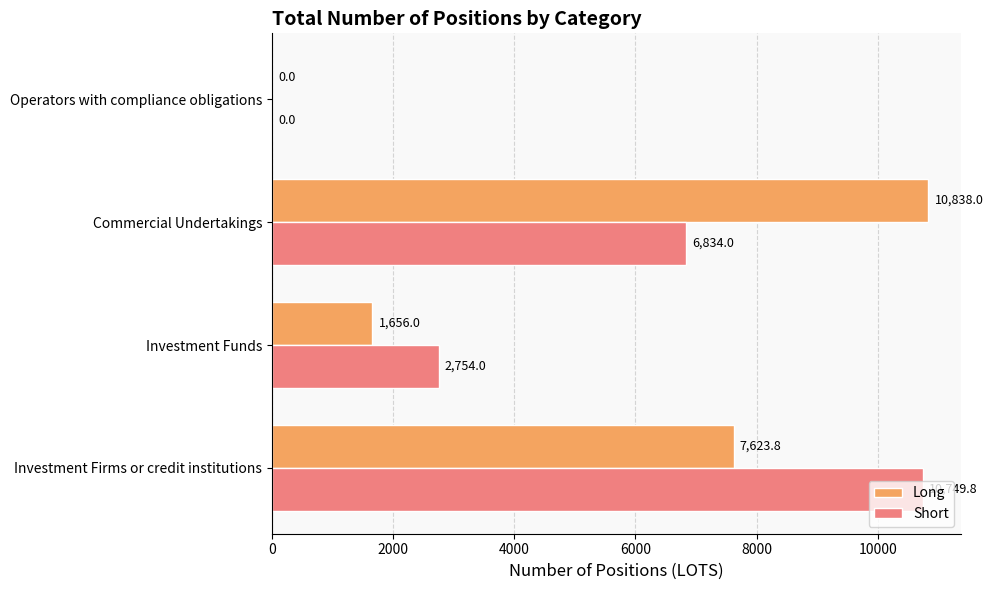

Count the number of data series in this chart.

2